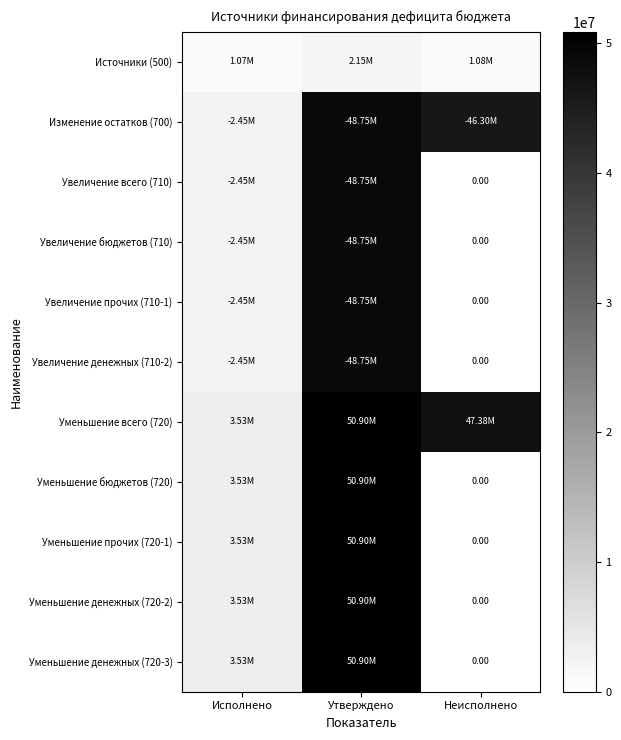

The Уменьшение денежных (720-2) series shows 1287104.3 at Исполнено. True or false?

False